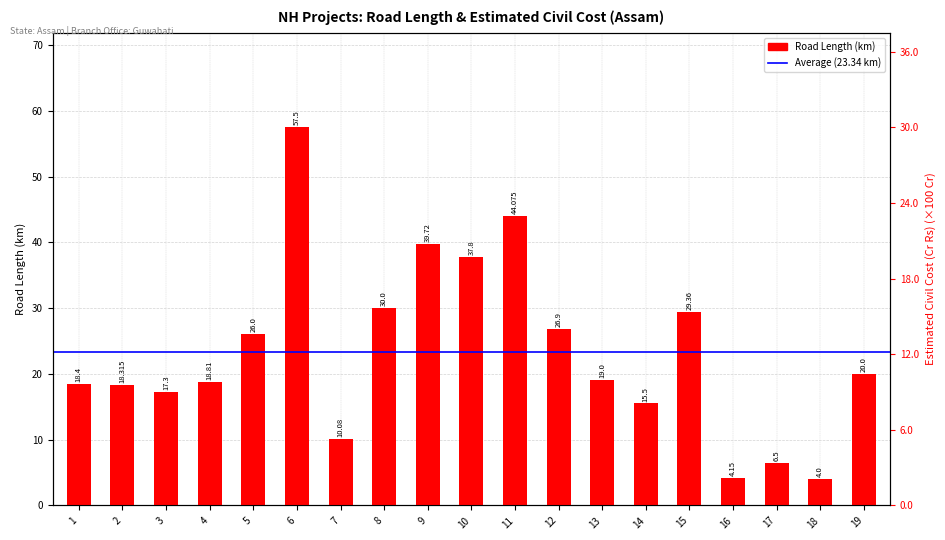

What is the sum of all Estimated Civil cost (Cr) values?

105.7